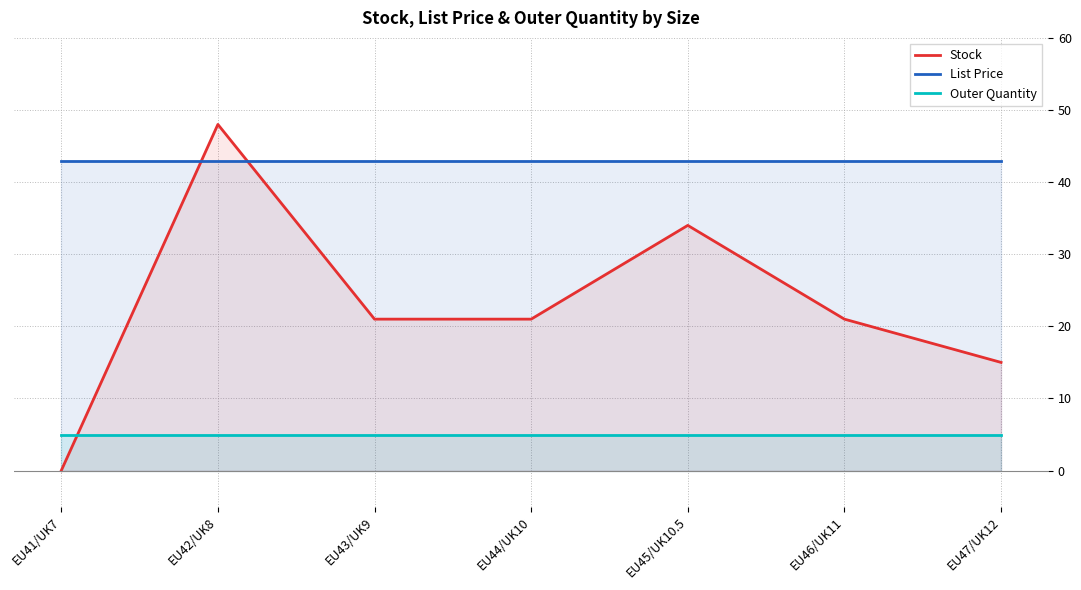

The Outer Quantity series shows 1.8 at EU46/UK11. True or false?

False